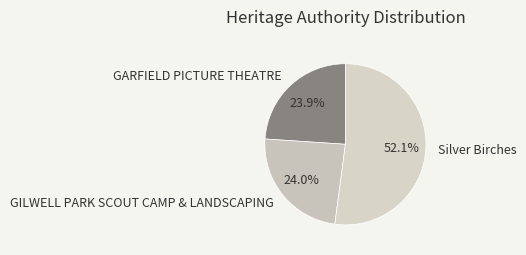

Which category has the biggest portion of the pie?

Silver Birches